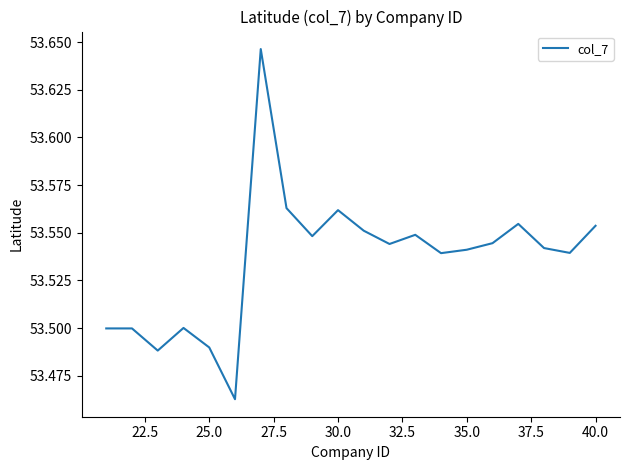

Does the chart display data point markers on the line(s)?

No